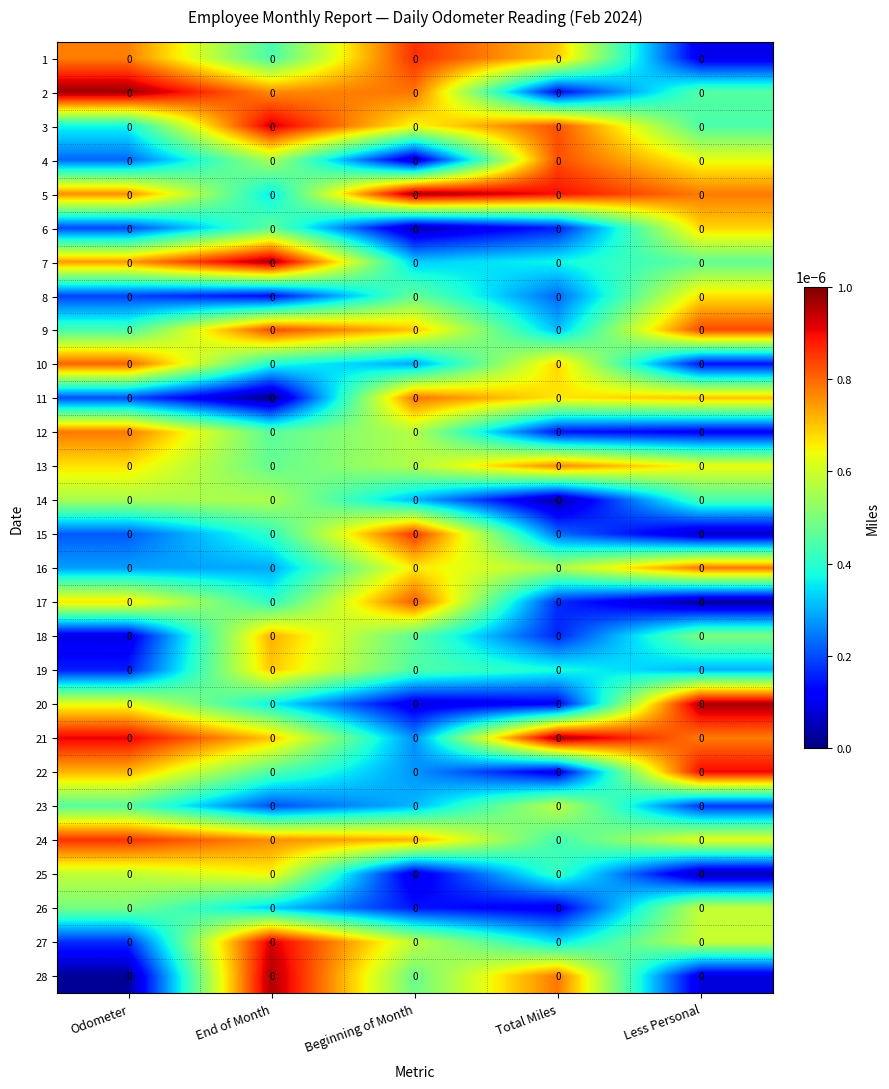

How many data points does each series have?

5